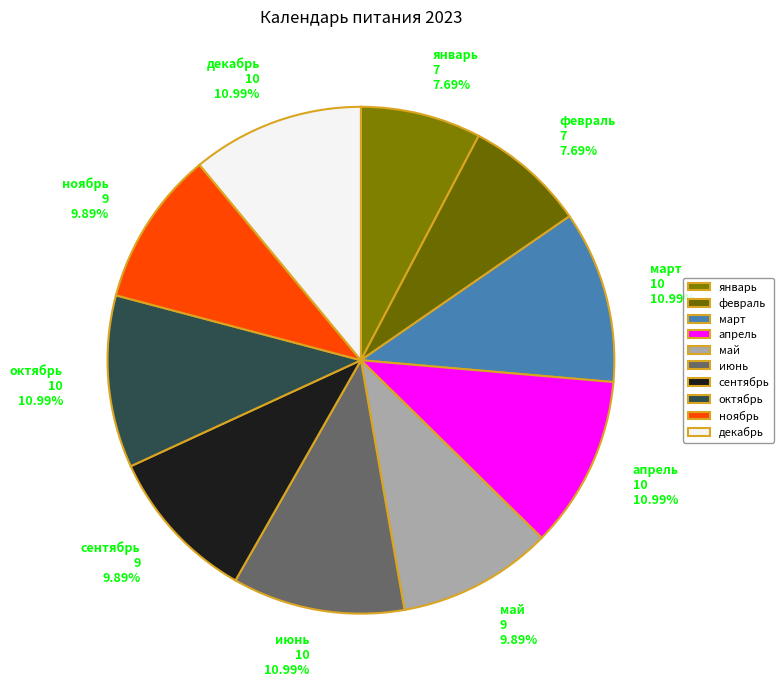

Combined, what portion of the pie is октябрь and февраль?

18.7%